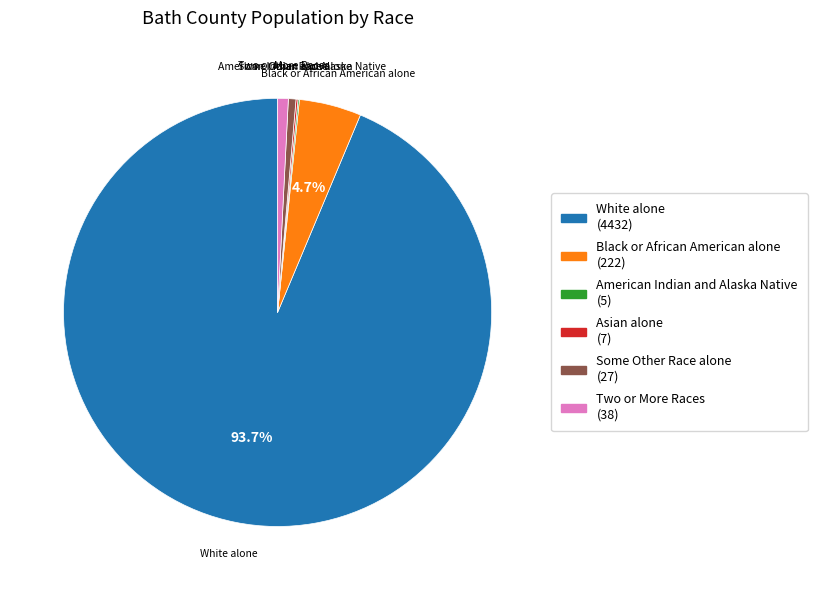

Is there any slice that represents more than half of the pie?

Yes